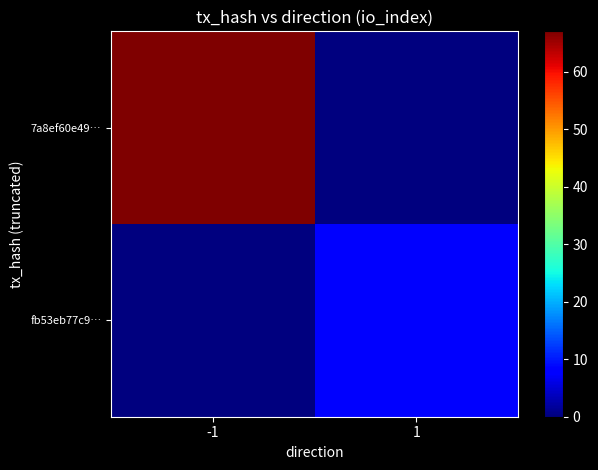

Reading left to right, extract all data points from this chart.

7a8ef60e49…: -1=67	1=0
fb53eb77c9…: -1=0	1=8